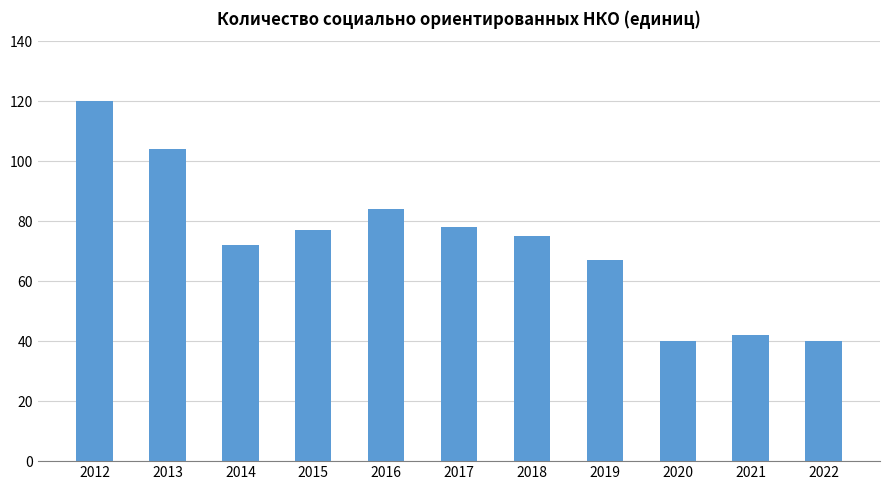

What is the difference between the second highest and second lowest values?

64